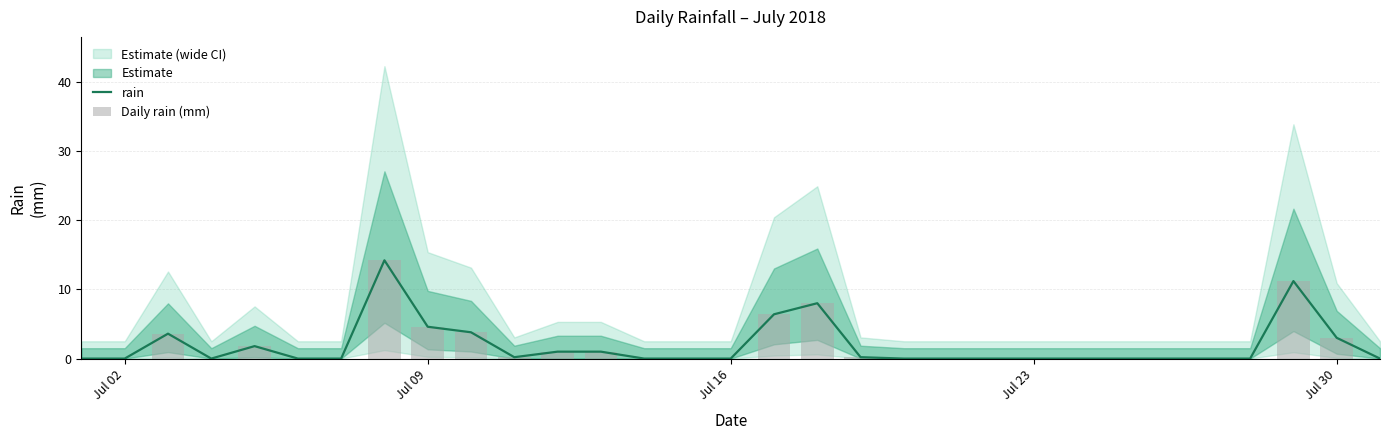

Which series has the widest spread of values?

rain